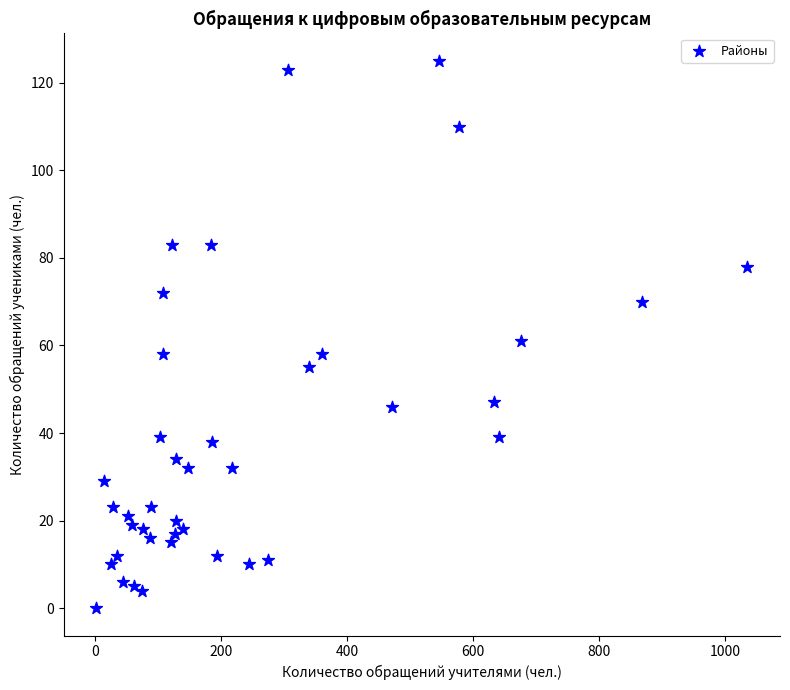

What is the range of X values (max minus min)?

1034